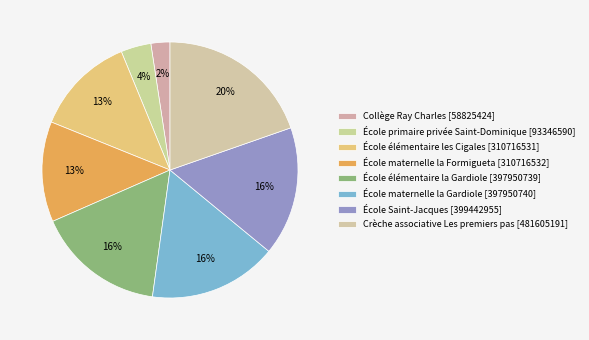

Which slice is the smallest?

Collège Ray Charles